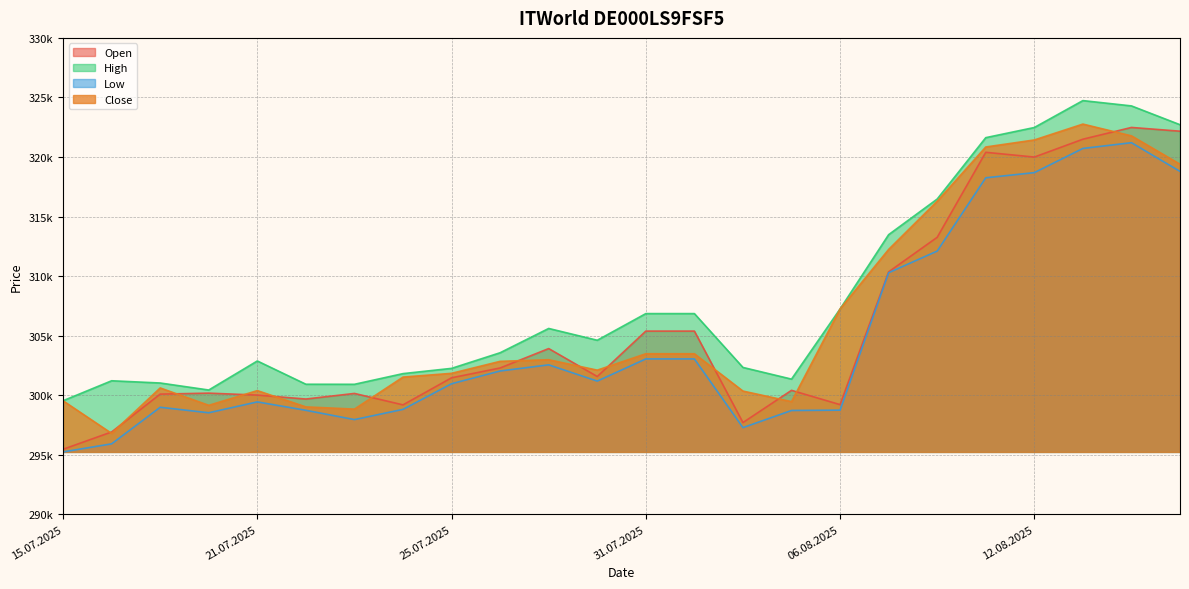

What is the difference between the highest and lowest values at 11.08.2025?

3370